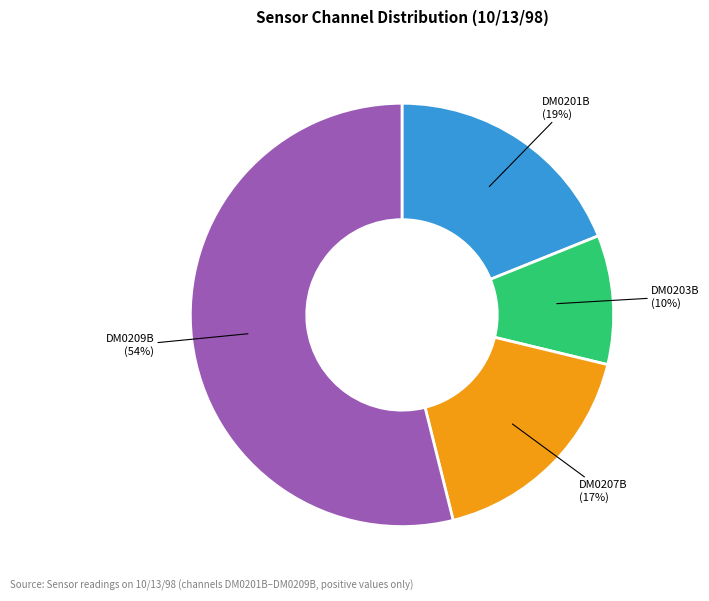

To the nearest percent, what is the difference between the largest and smallest slice percentages?

44%